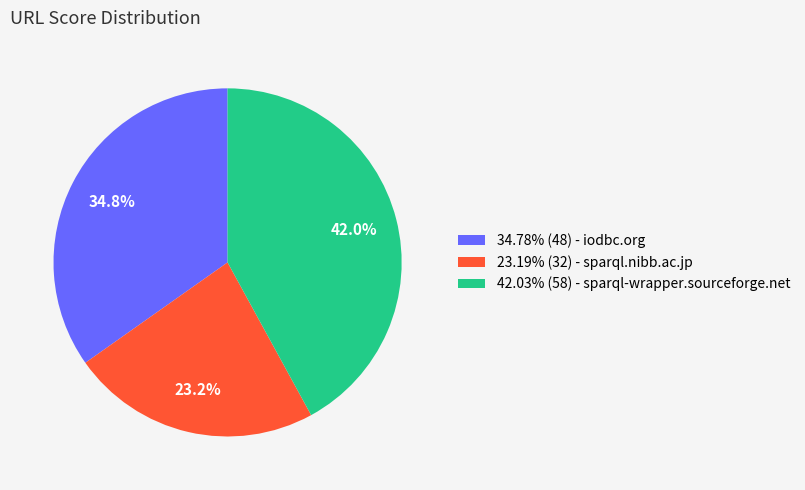

Does 34.78% (48) - iodbc.org represent more than half of the total?

No